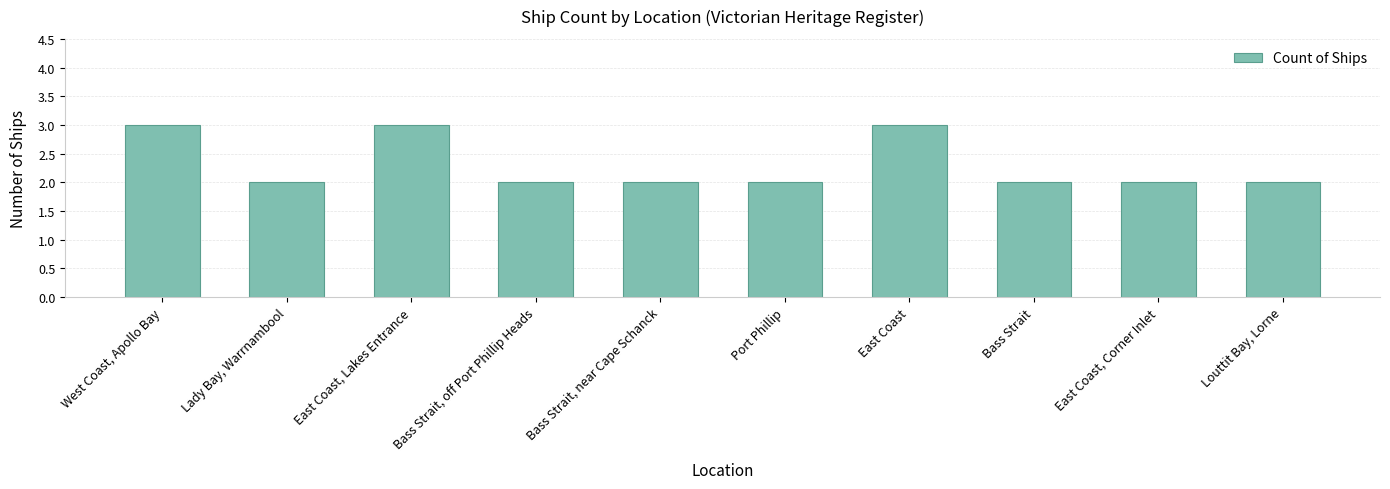

What is the difference between the second highest and second lowest values?

1